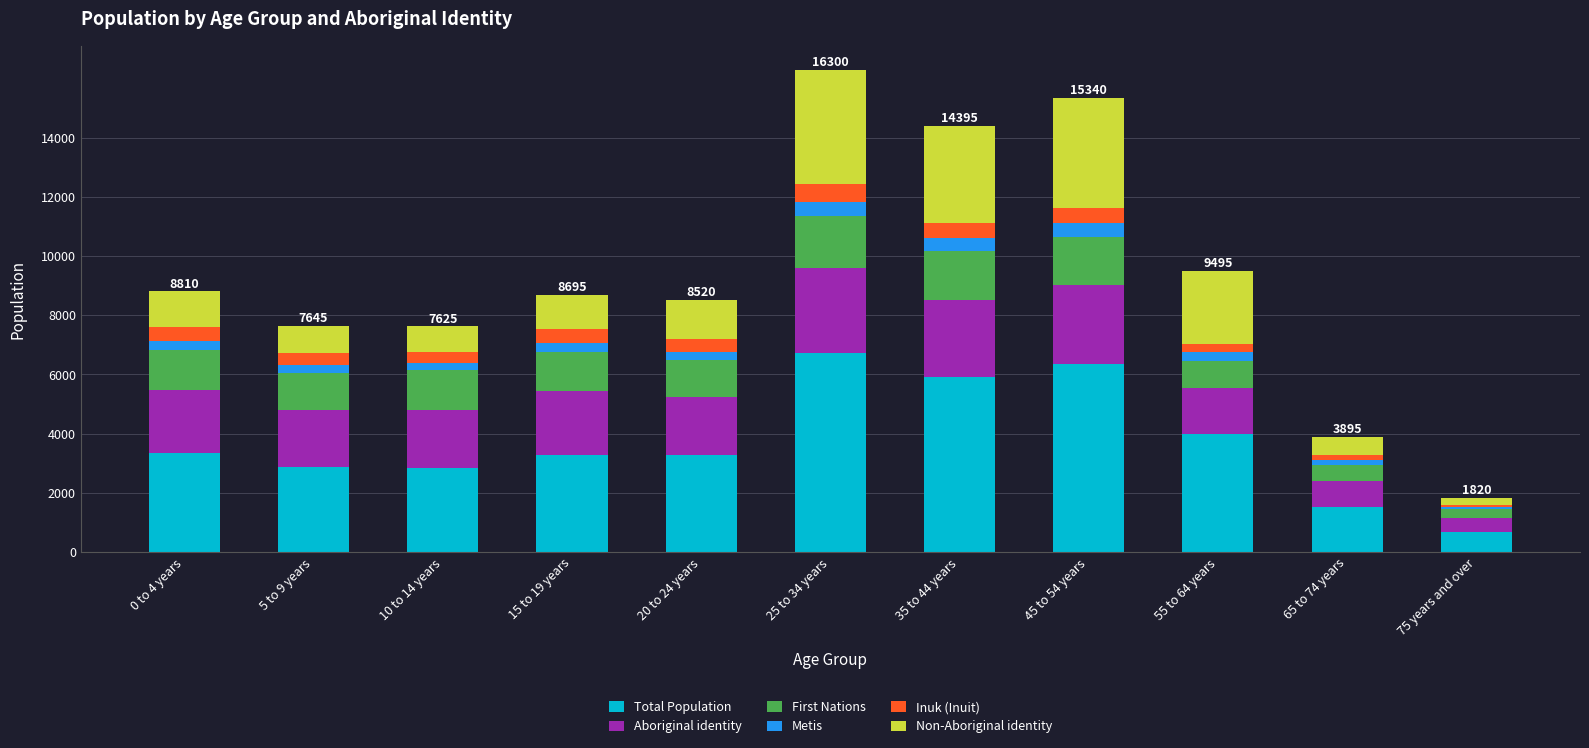

What is the difference between the maximum and second lowest values in the Total Population series?

5215